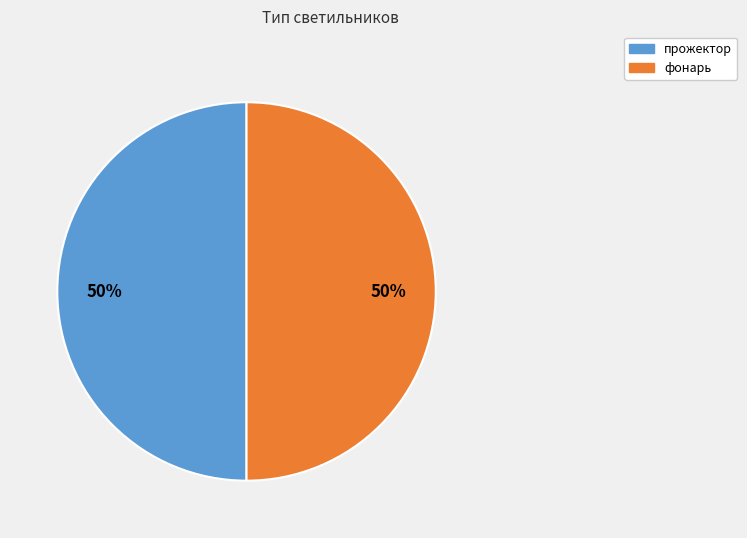

Do фонарь and прожектор together represent more than half of the pie?

Yes